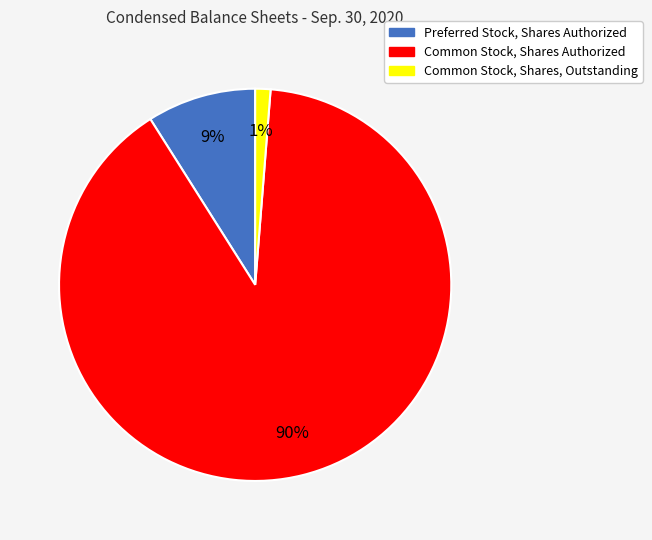

What is the ratio of the value at Common Stock, Shares Authorized to the value at Preferred Stock, Shares Authorized?

10.0